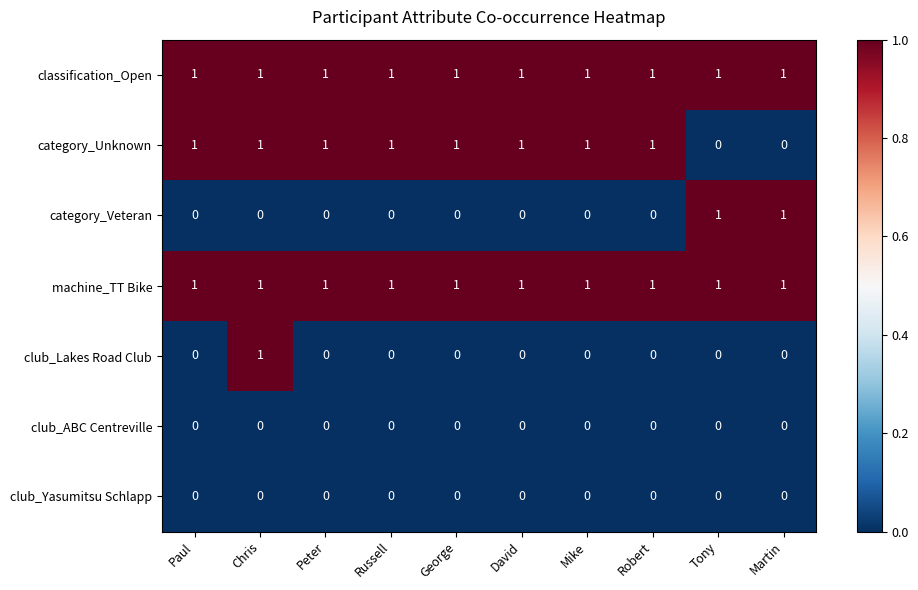

Count the number of categories in the chart.

10